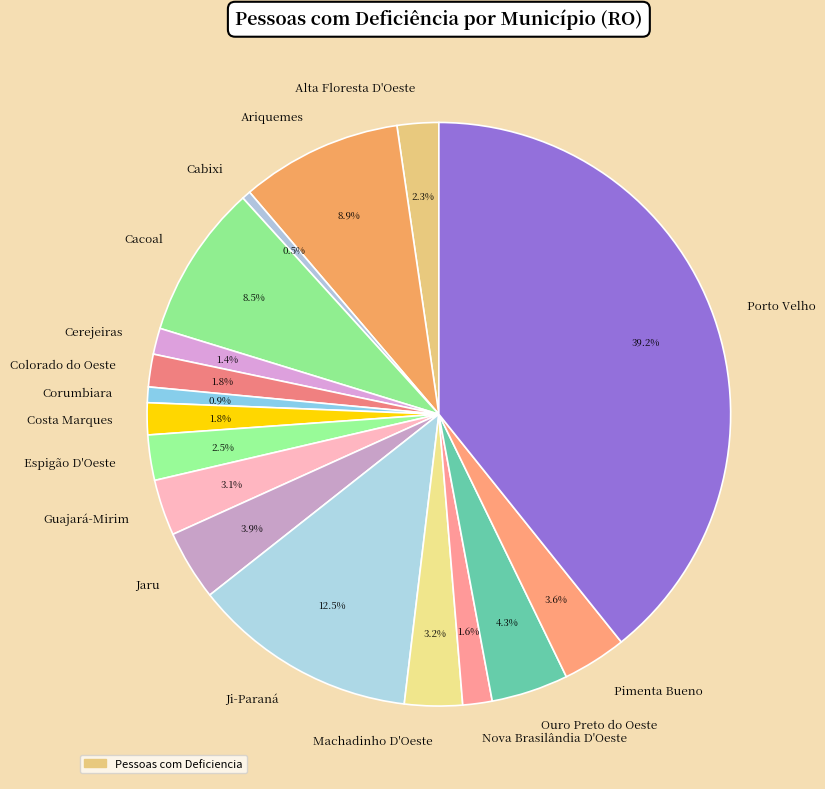

Combined, do Nova Brasilândia D'Oeste and Espigão D'Oeste account for over 50%?

No